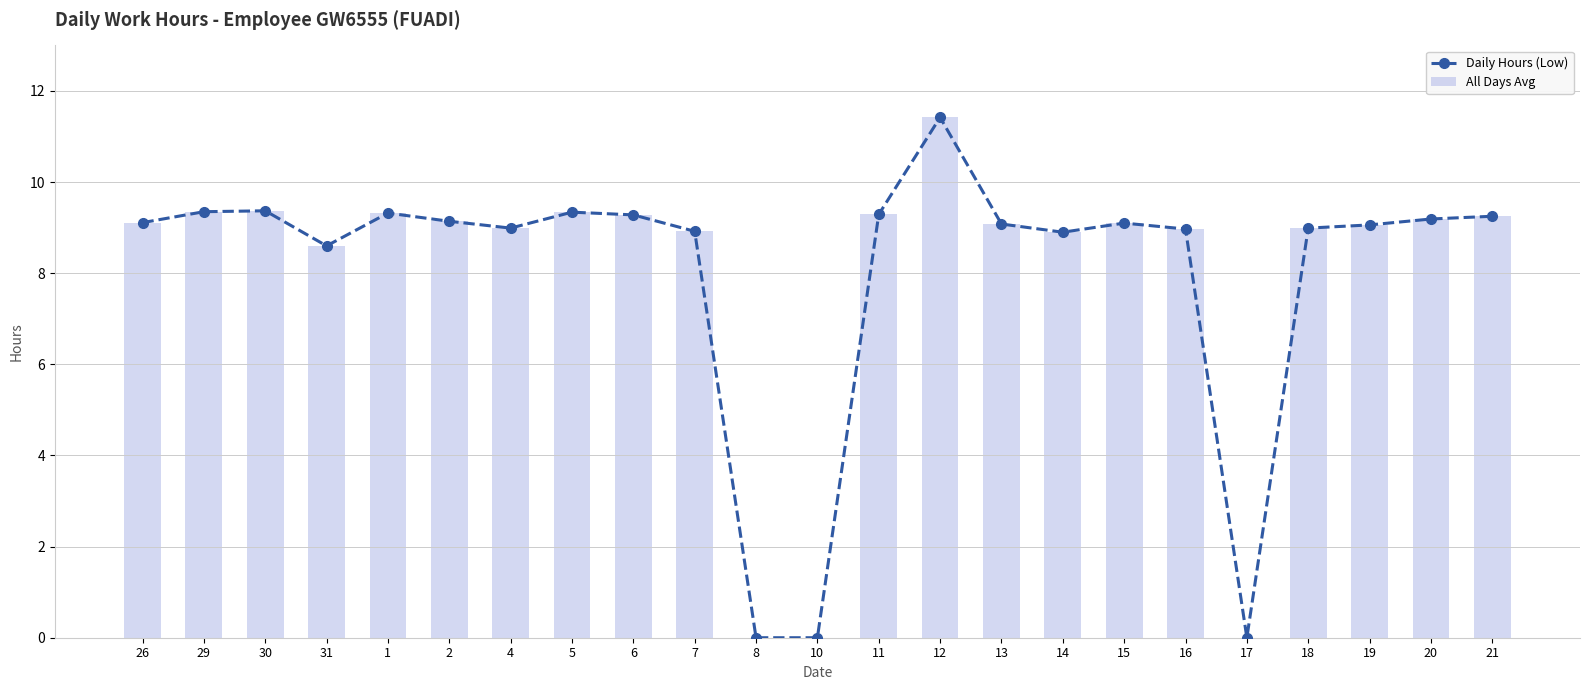

What is the difference between the All Days Avg values at 11 and 15?

0.2